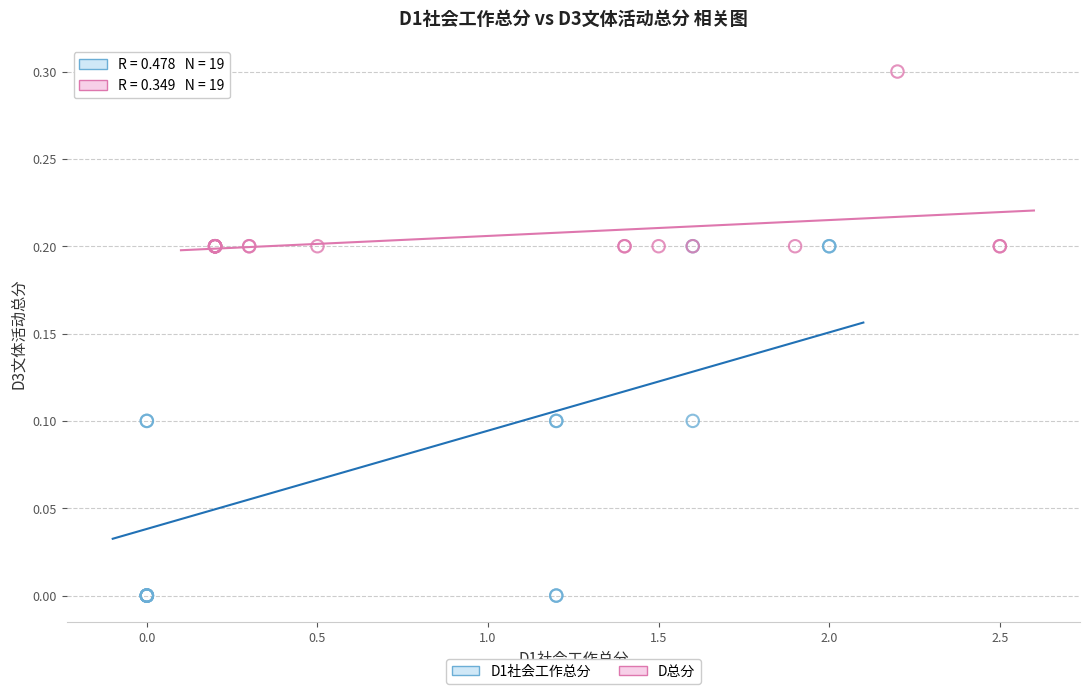

Which series has the largest Y range (max minus min)?

D1社会工作总分